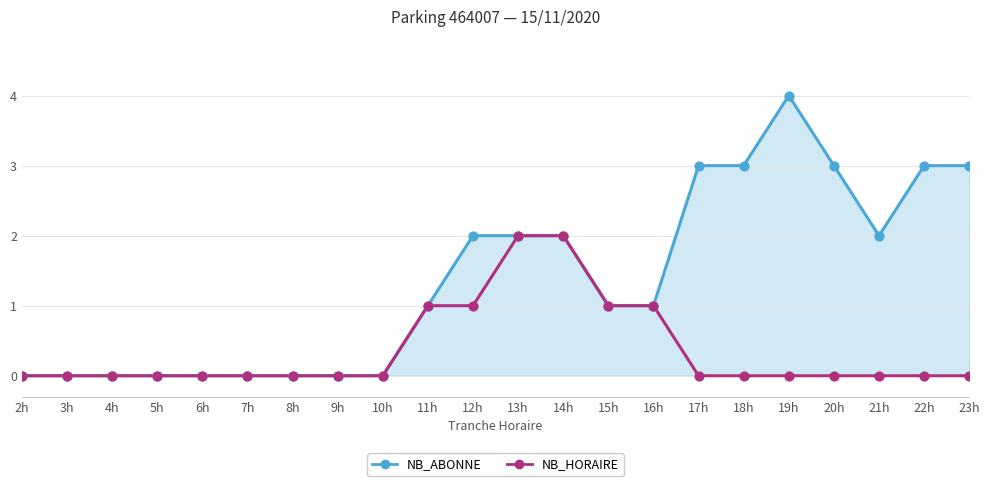

What is the spread (max minus min) of values at 20h?

3